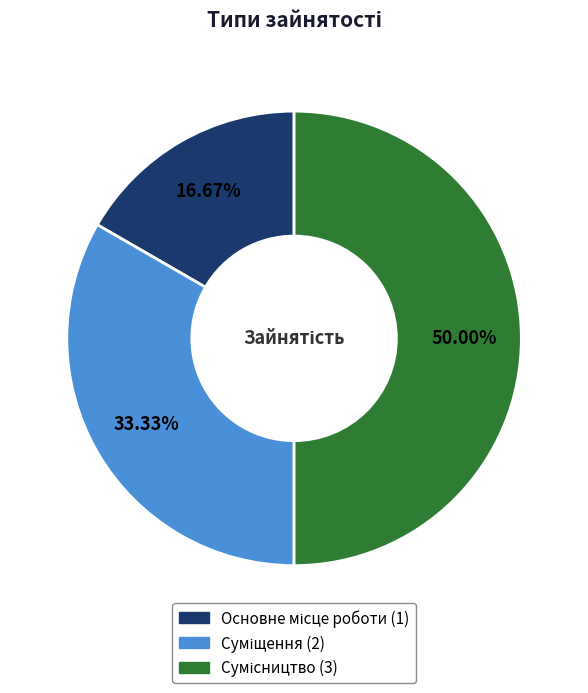

To the nearest percent, what is the difference between the largest and smallest slice percentages?

33%